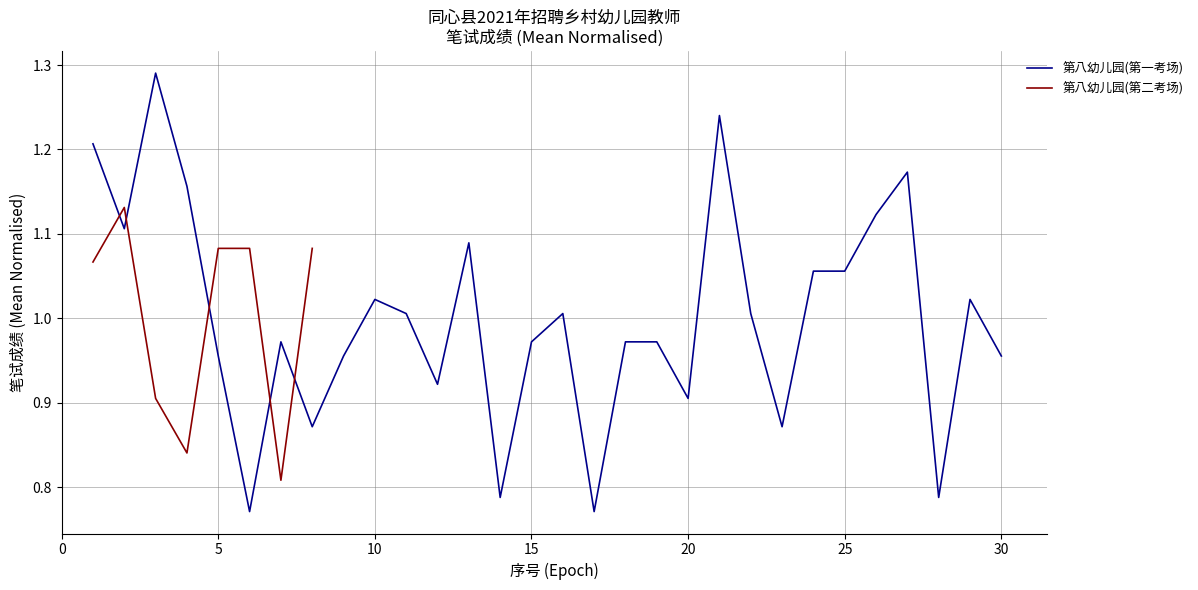

What is the difference between the maximum and minimum values?

0.5